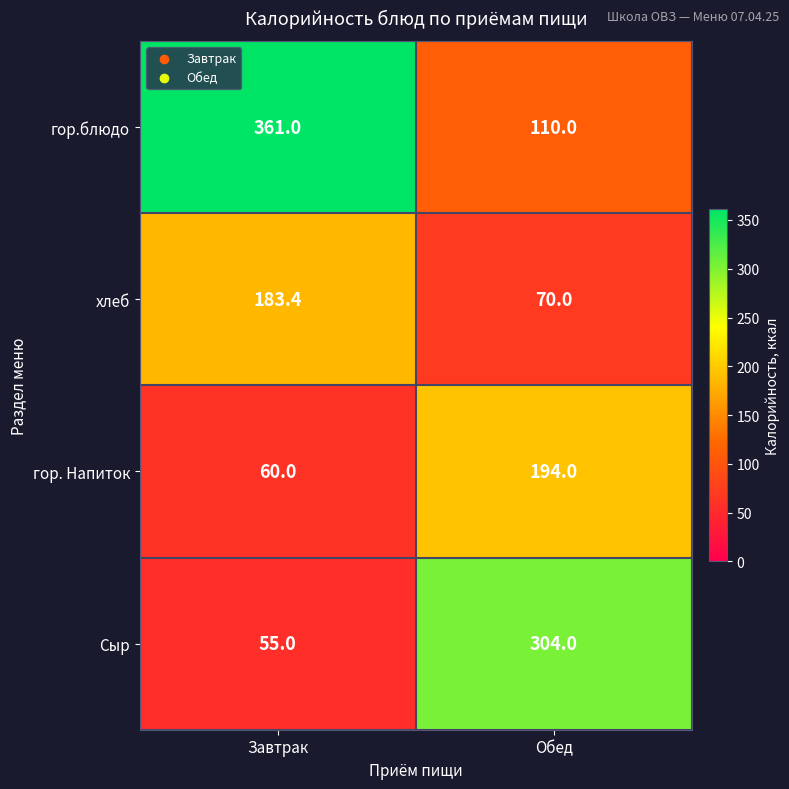

The гор.блюдо series shows 492.5 at Завтрак. True or false?

False